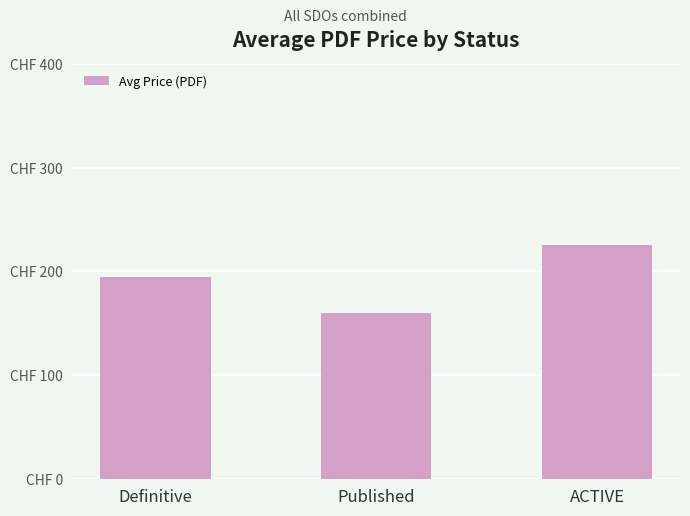

Which label corresponds to the smallest value in the chart?

Published